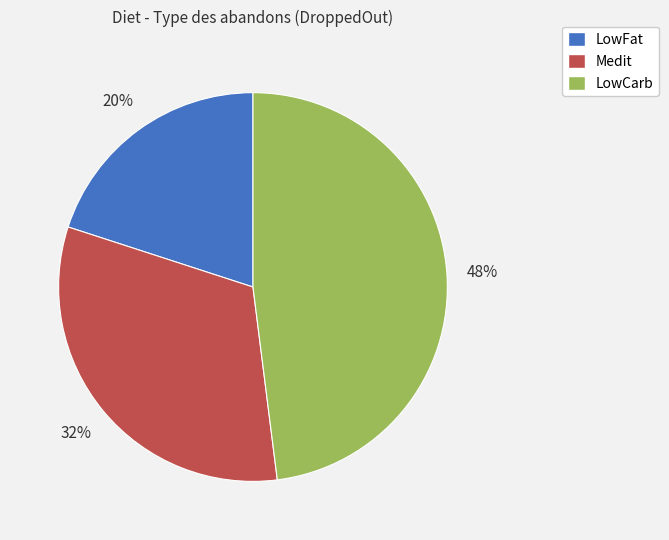

How many segments does this pie chart have?

3